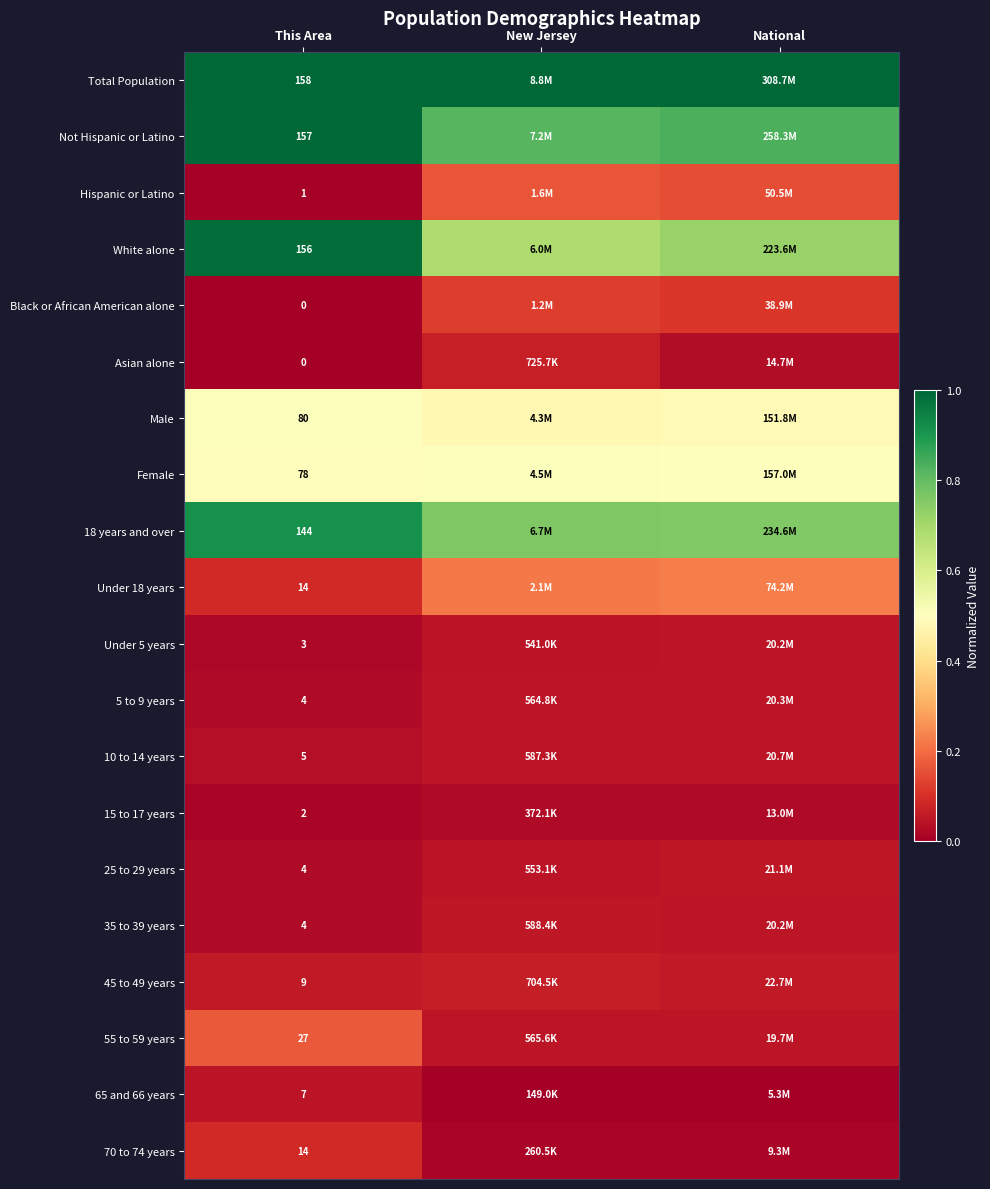

At which category does the chart reach its peak across all series?

This Area